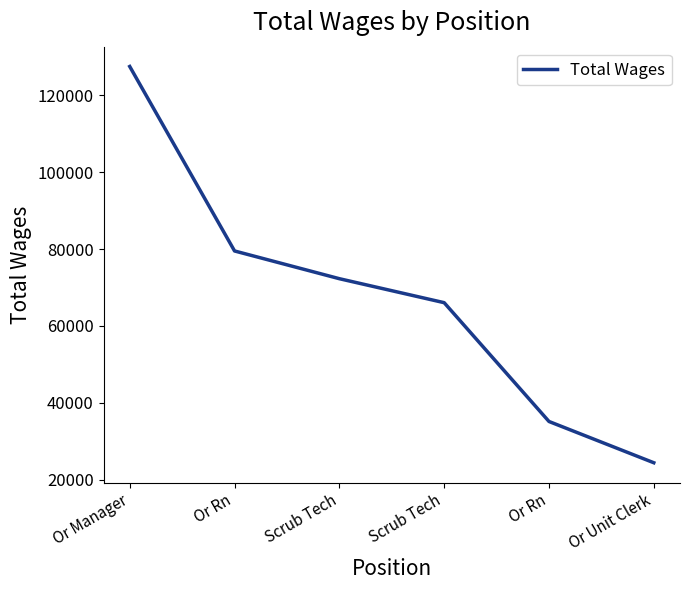

True or false: the data shows 200129 at Or Manager.

False